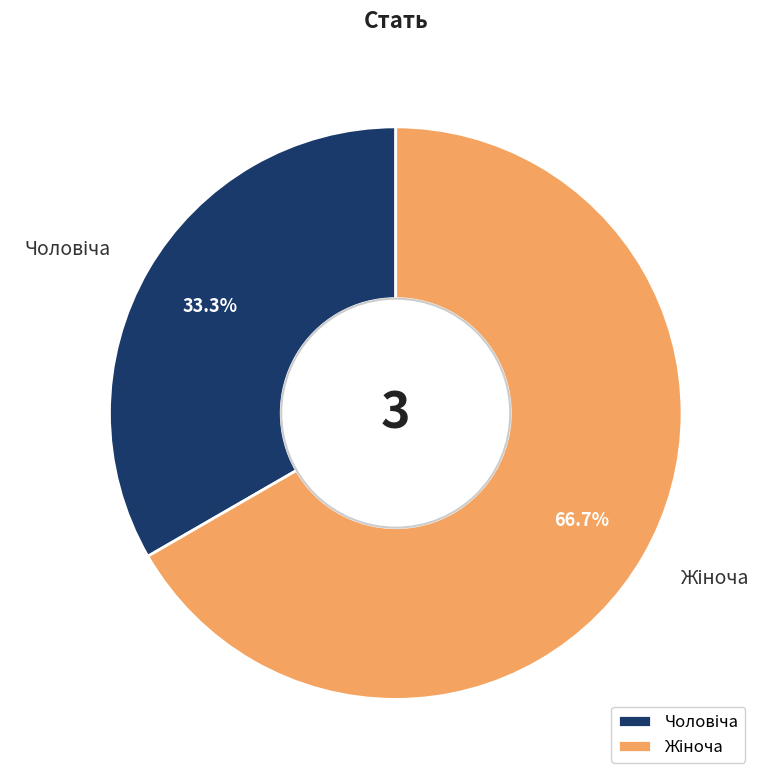

How many slices are in this pie chart?

2